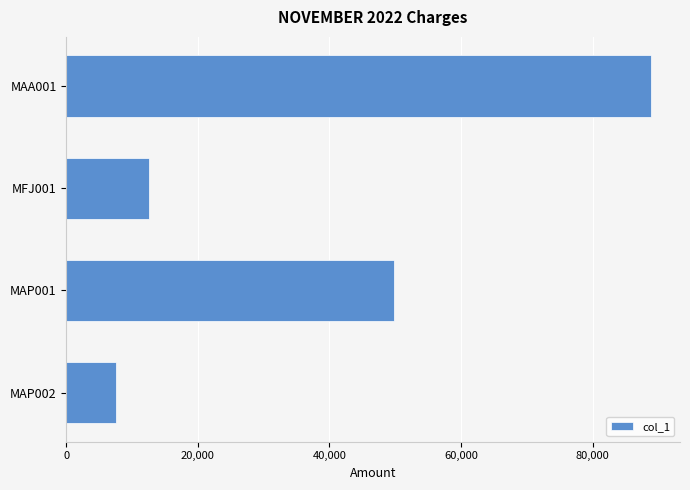

Does the chart contain stacked bars?

No